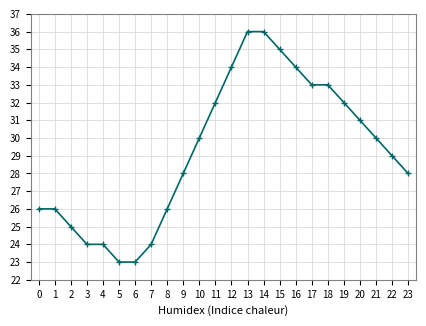

What is the greatest value displayed?

36